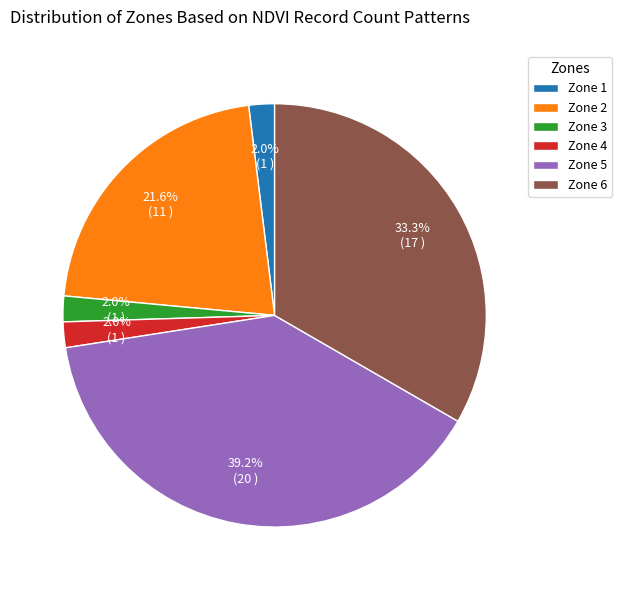

Which slice is the largest?

Zone 5